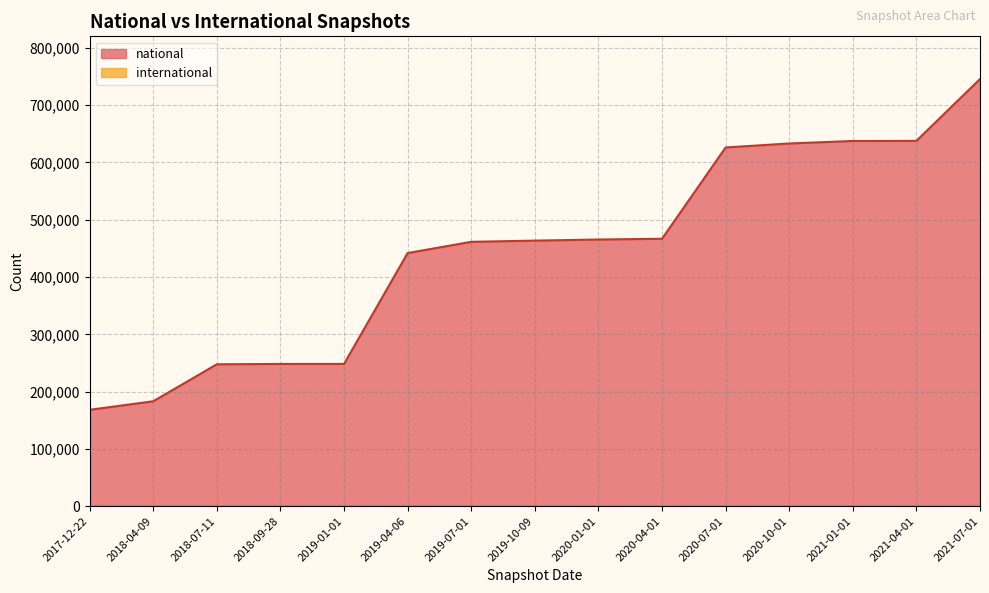

The value of international at 2021-04-01 is 32. True or false?

False